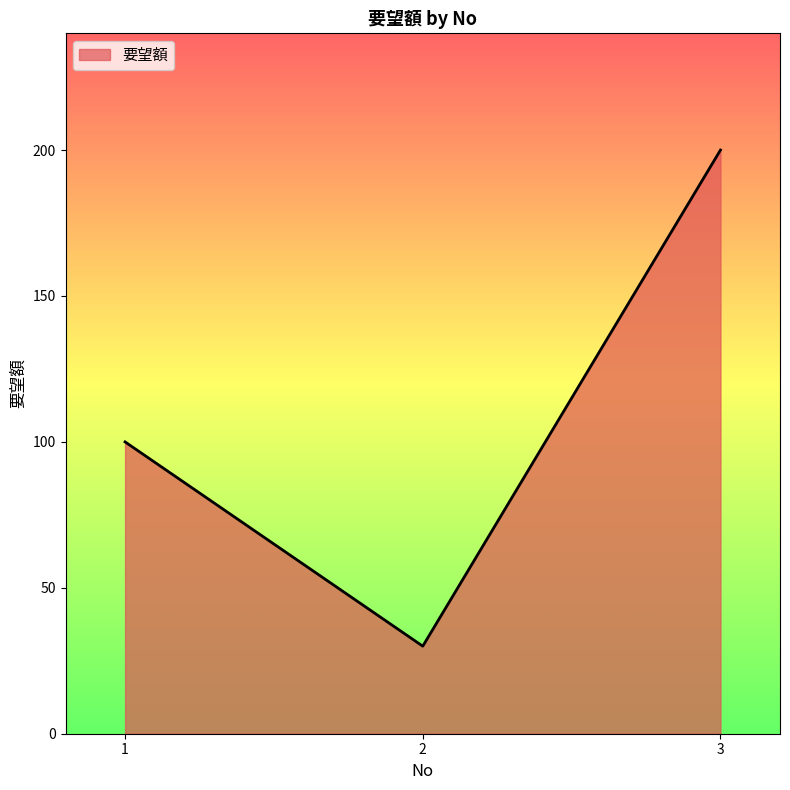

List the labels in order of value, largest first.

3, 1, 2